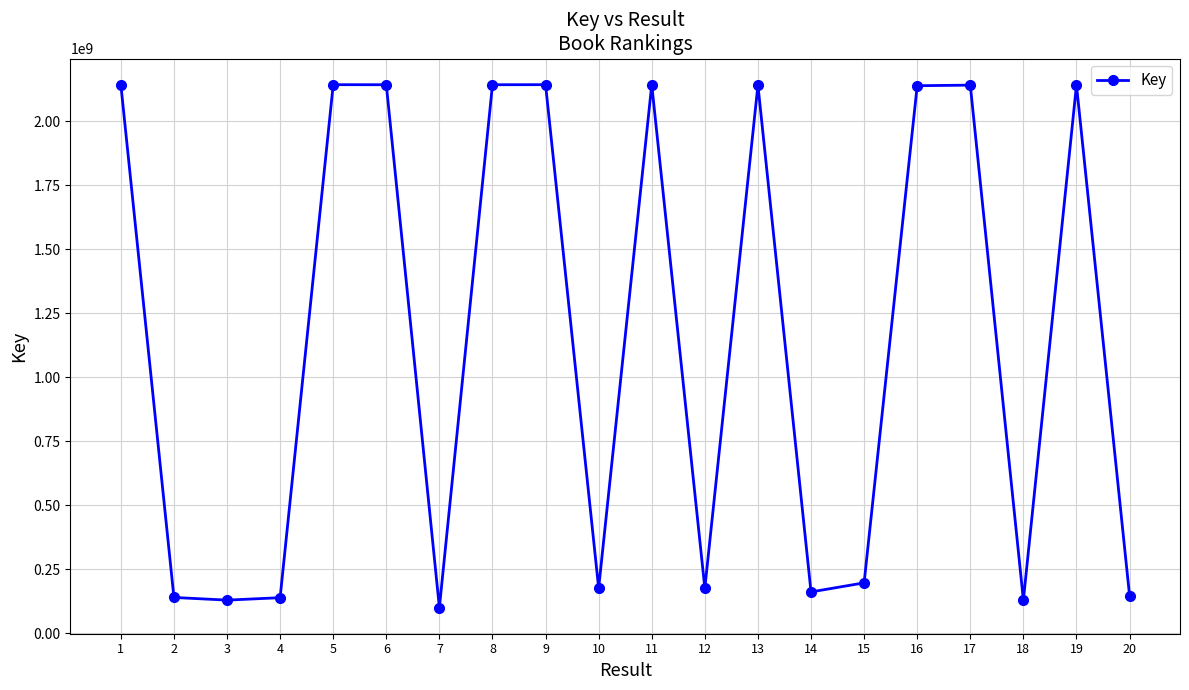

Which category has the lowest value across all series?

7